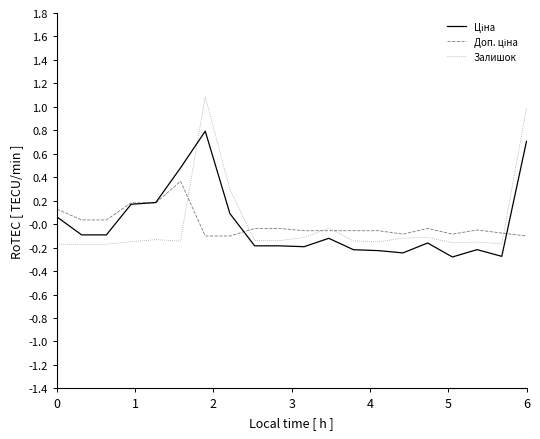

What is the highest value of the Залишок series?

1.1